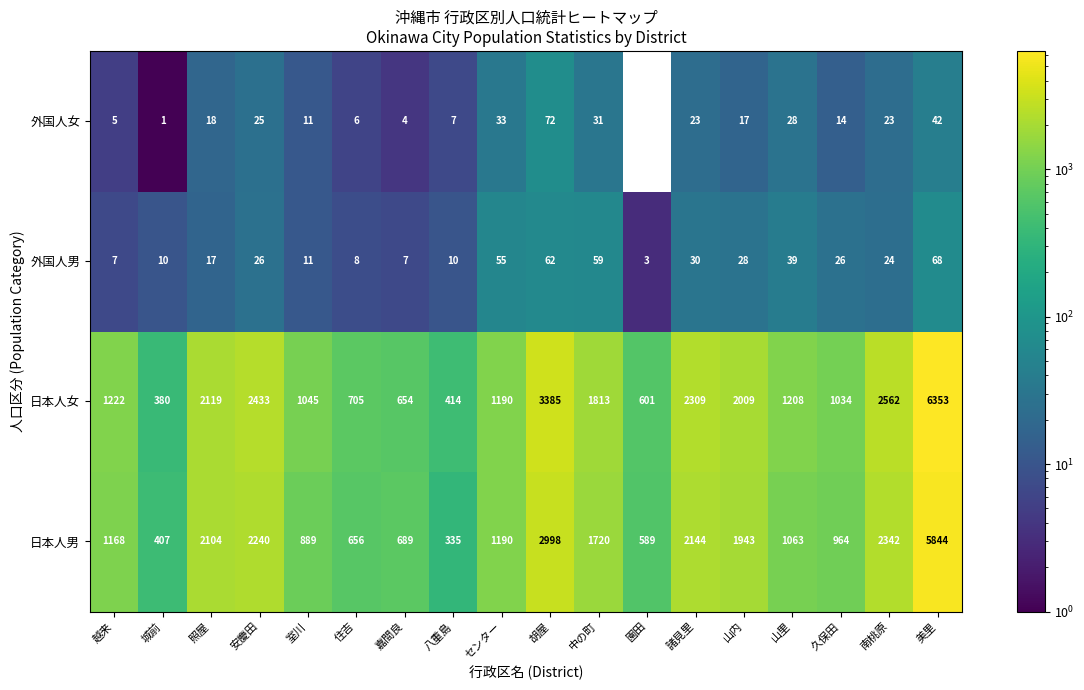

Is it true that 日本人男 equals 689 at 嘉間良?

True